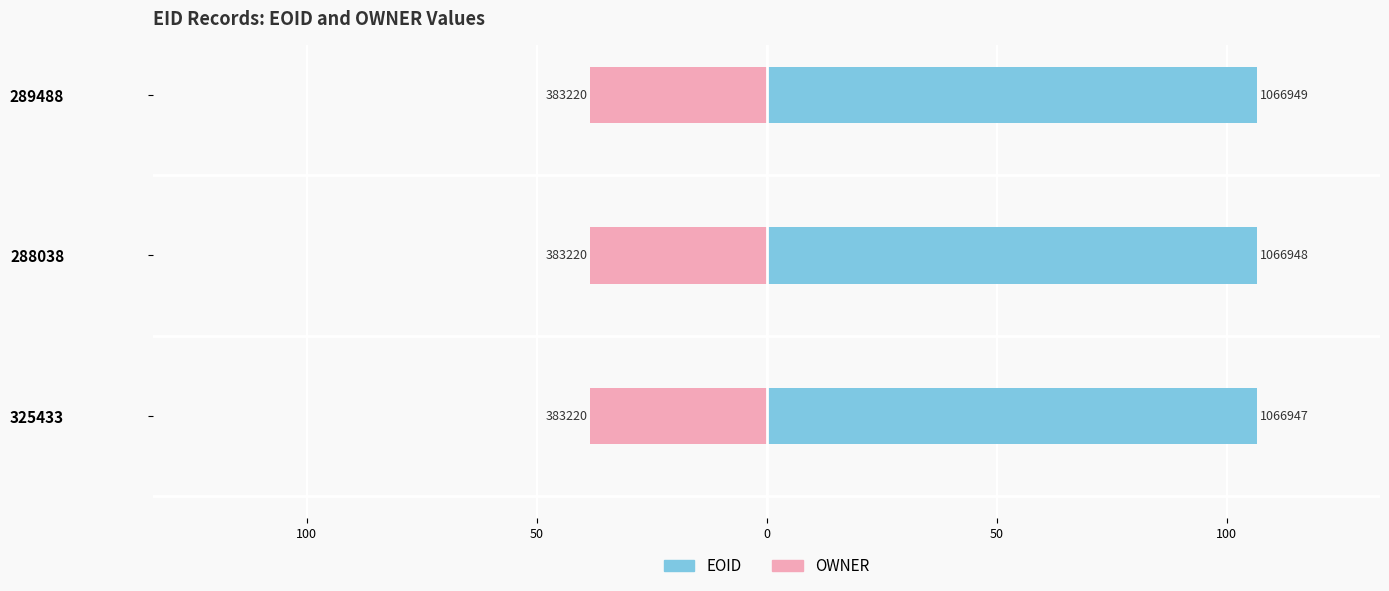

How many groups of bars are there?

3